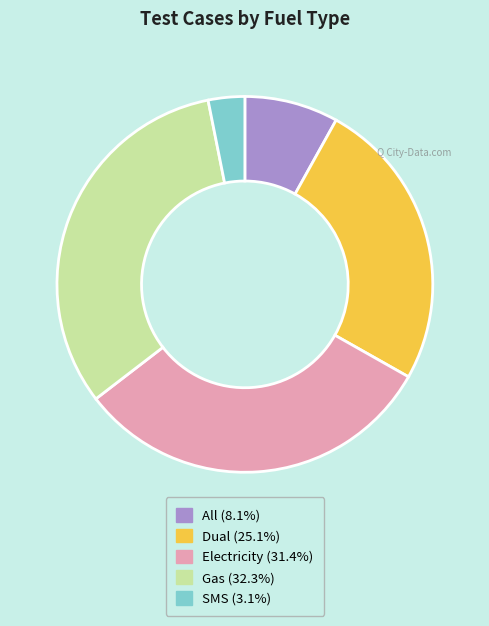

Which slice is the smallest?

SMS